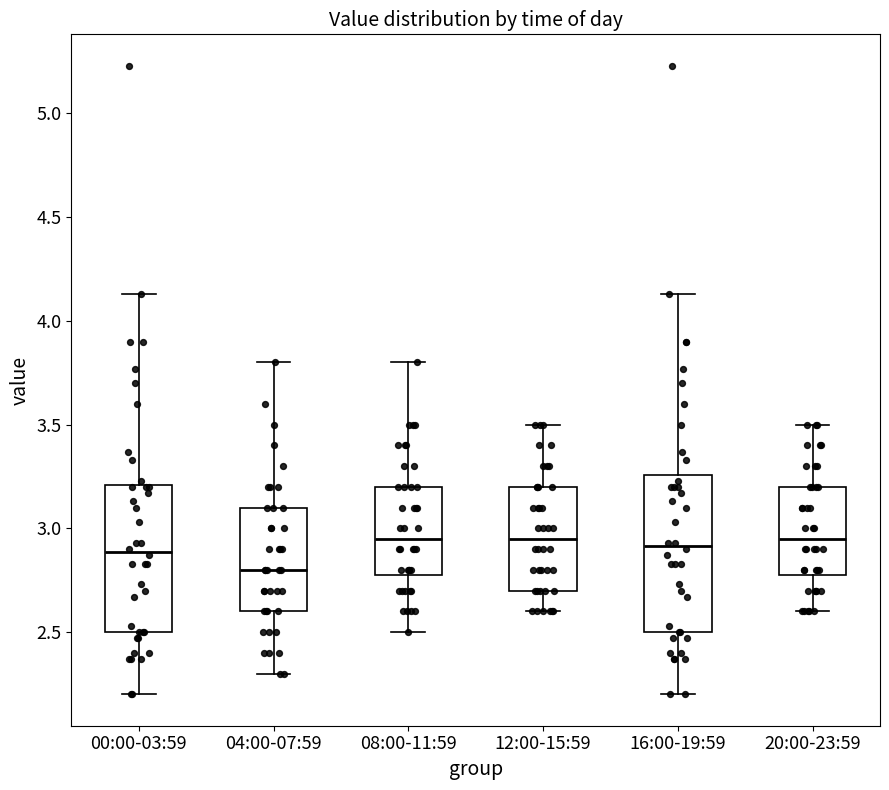

Which box has the lowest median line?

04:00-07:59